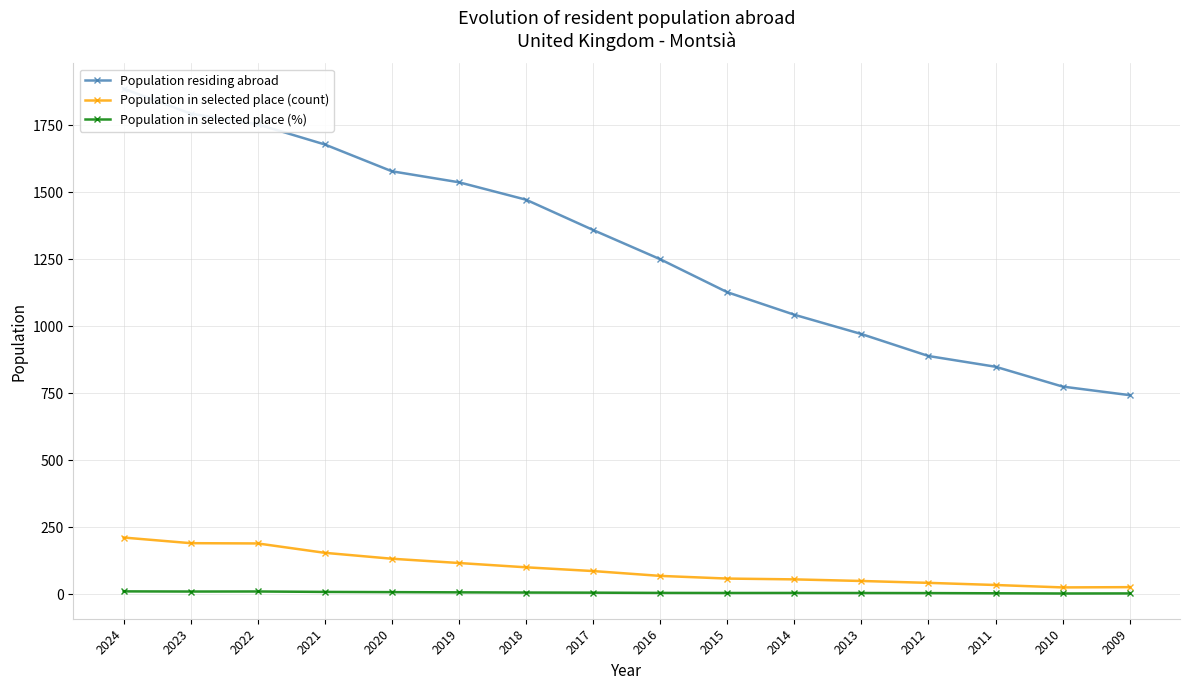

What is the lowest value of the Population in selected place (%) series?

3.4